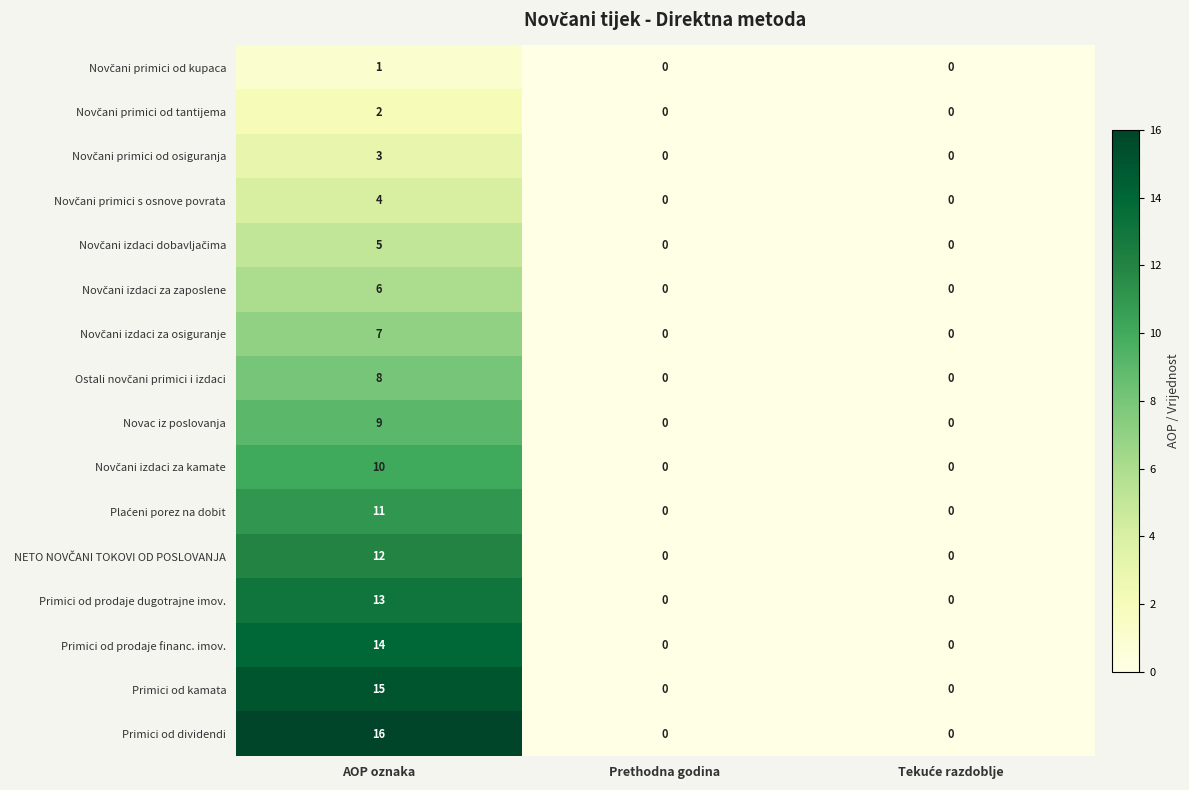

Is it true that Primici od prodaje dugotrajne imov. equals 0 at Prethodna godina?

True